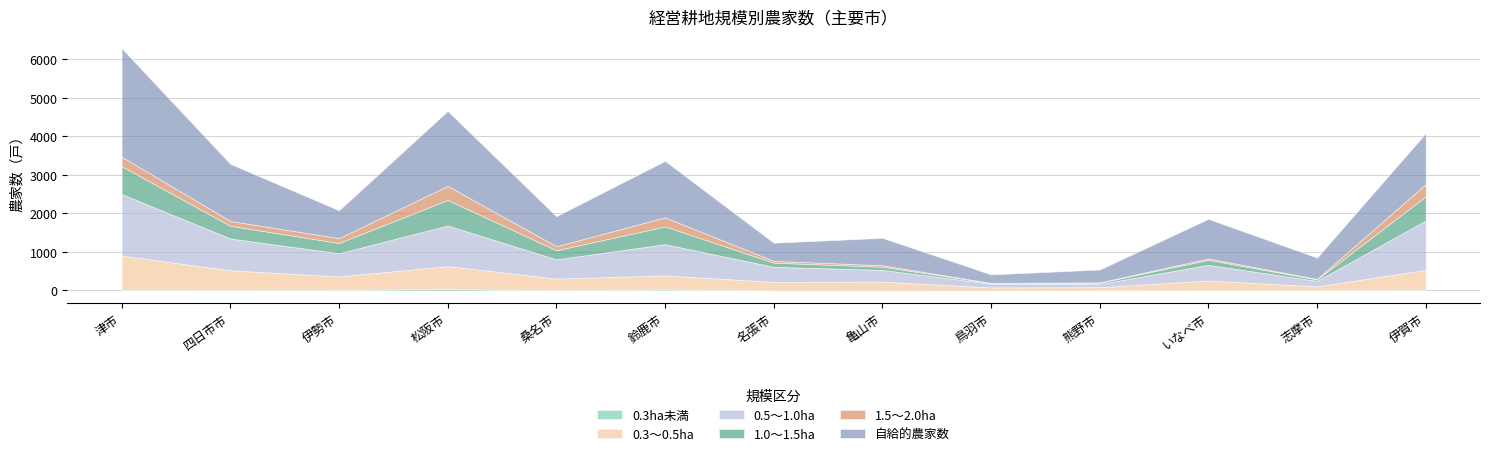

What are all the series names shown in the legend?

0.3ha未満, 0.3～0.5ha, 0.5～1.0ha, 1.0～1.5ha, 1.5～2.0ha, 自給的農家数